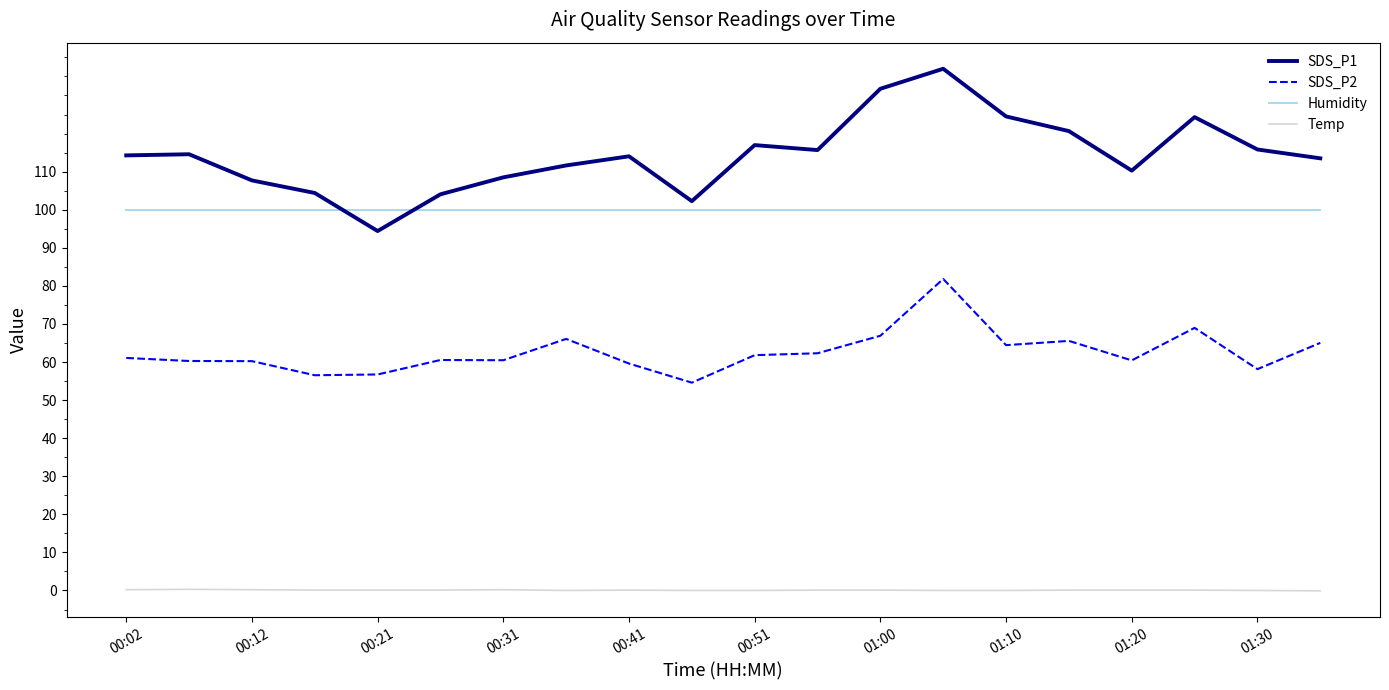

Is this an area chart (filled region under the line)?

No